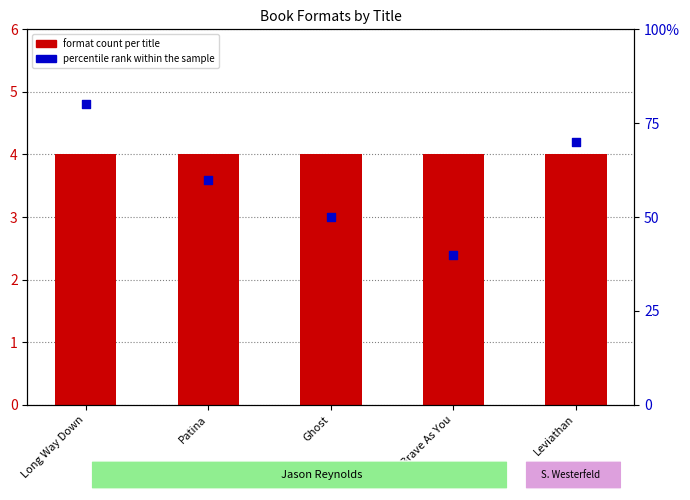

Is the value of percentile rank within the sample at Patina greater than the value of format count per title at Ghost?

Yes